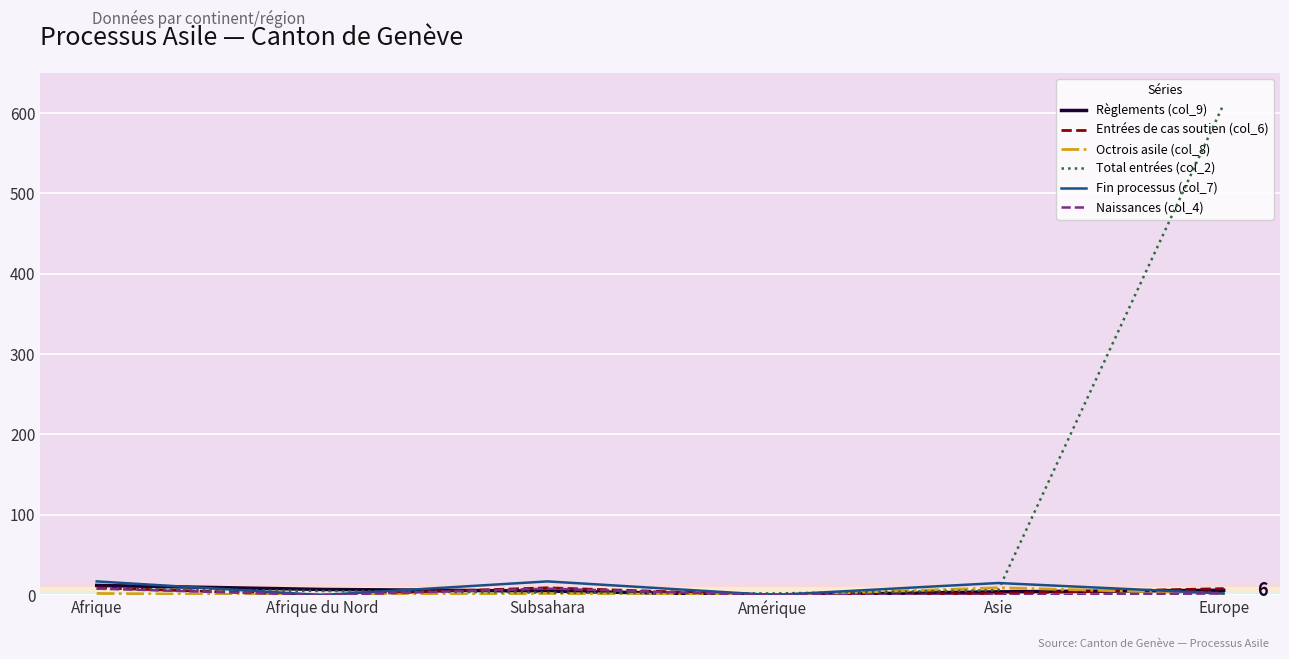

What is the greatest value displayed?

611